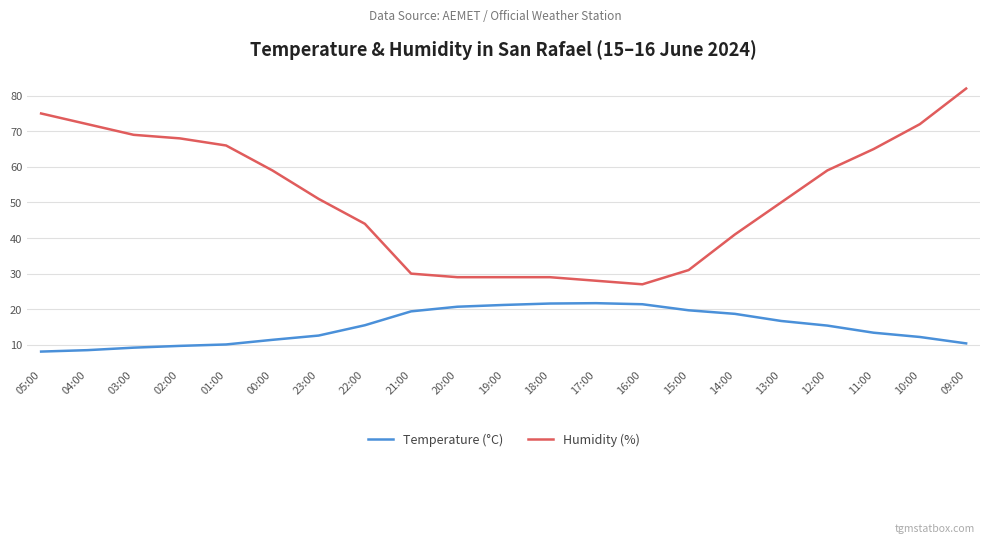

Which category has the lowest value in the Humidity (%) series?

16:00